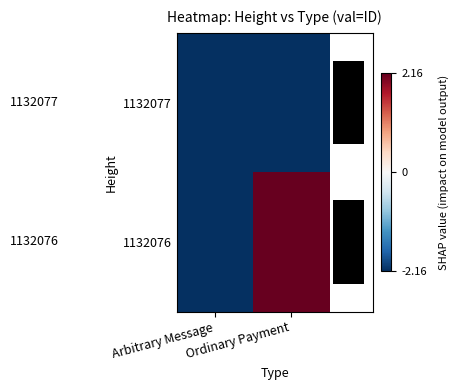

At which label is 1132076 closest to 0?

Arbitrary Message